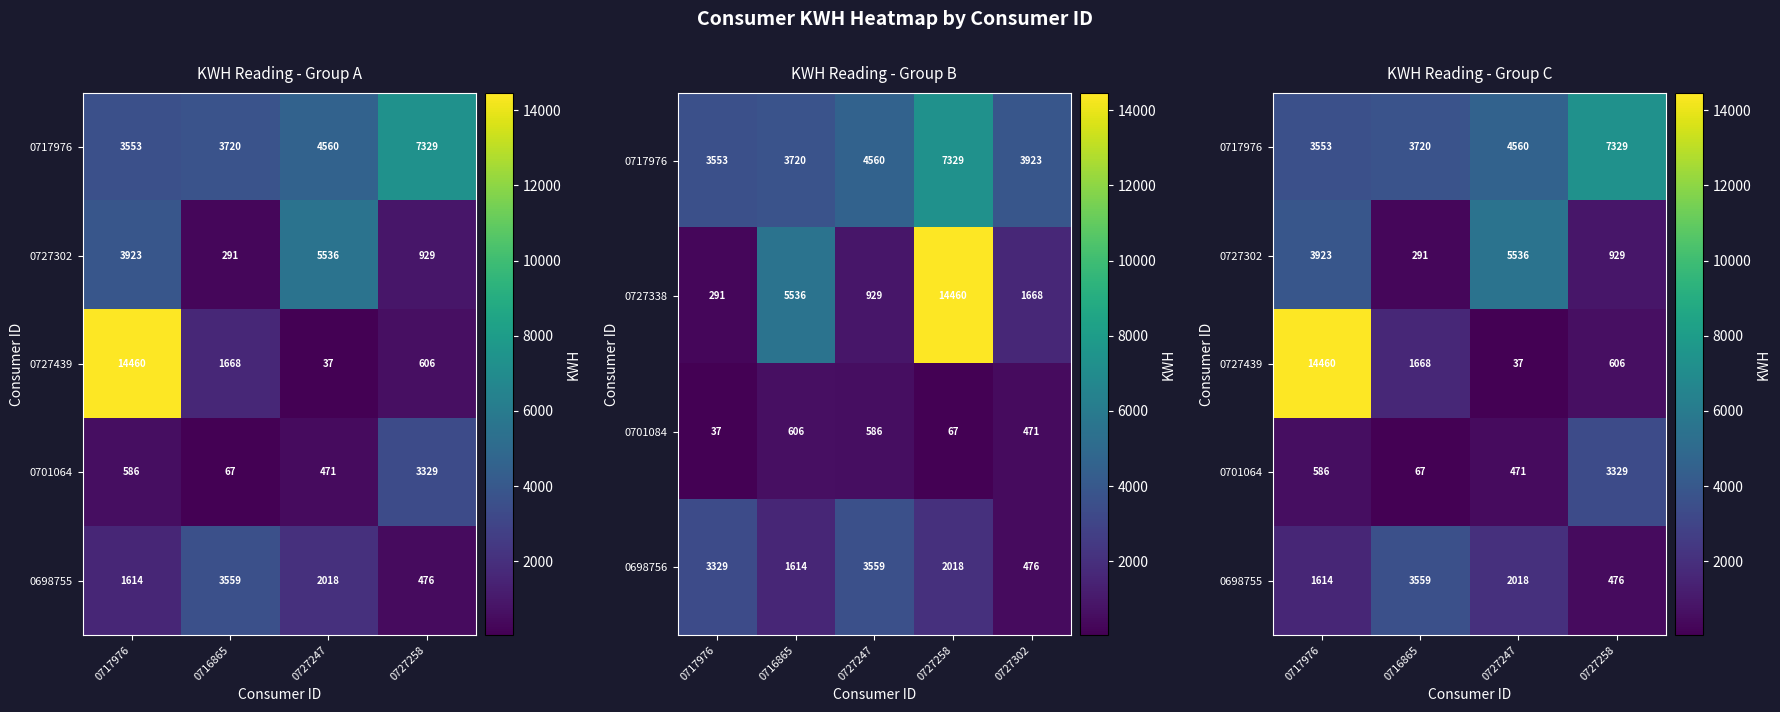

Which category has the highest value in the 0698756 series?

0727247